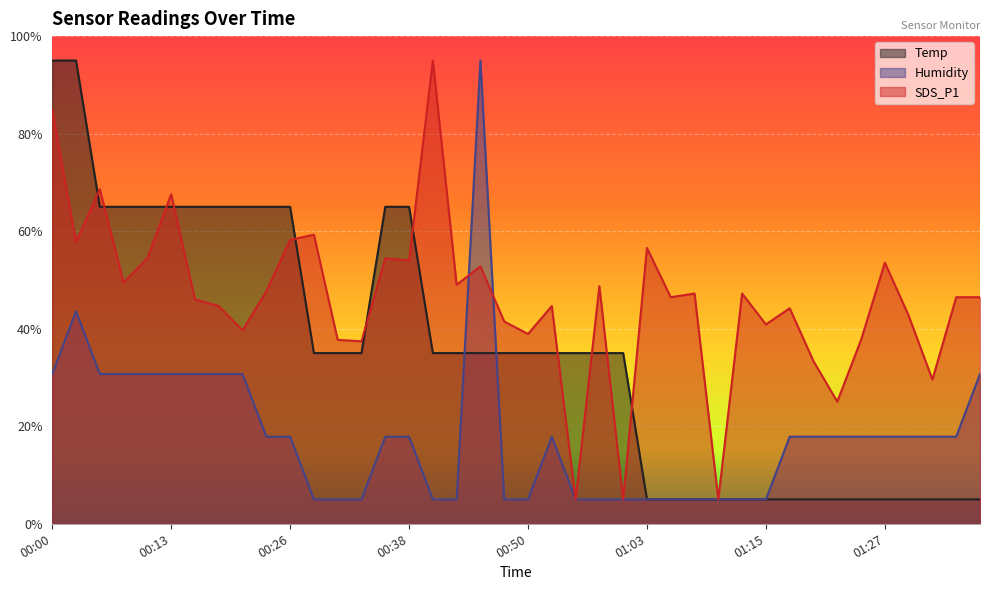

What are all the series names shown in the legend?

Temp, Humidity, SDS_P1